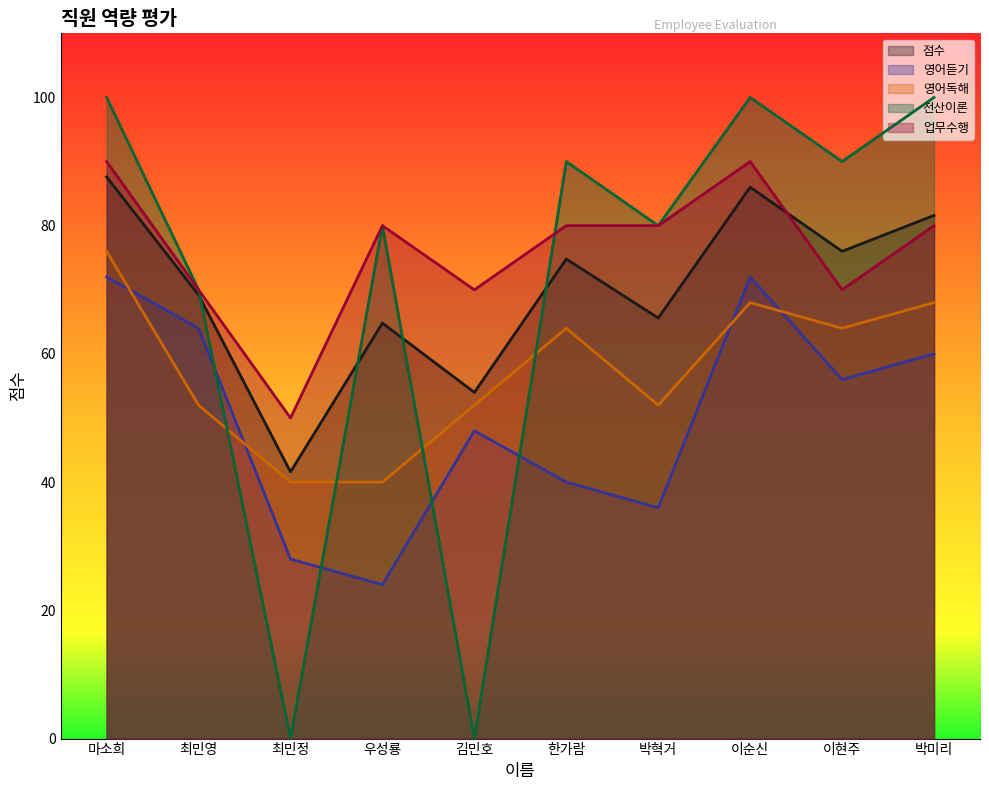

What position from the right is 최민영?

9